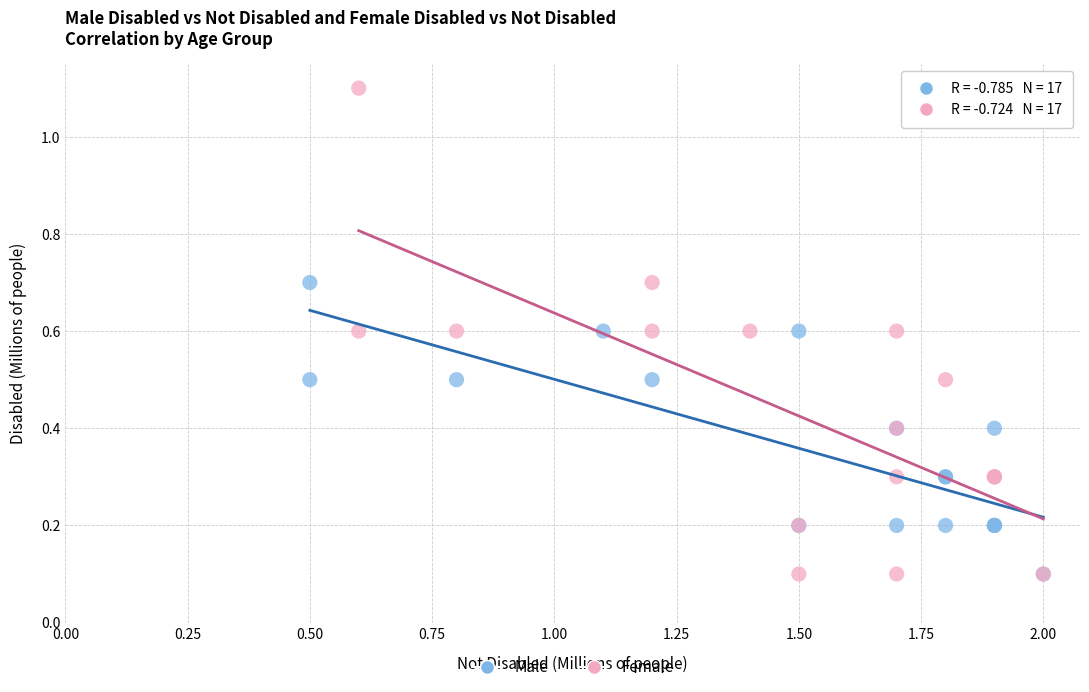

Which series contains the highest Y value?

Female